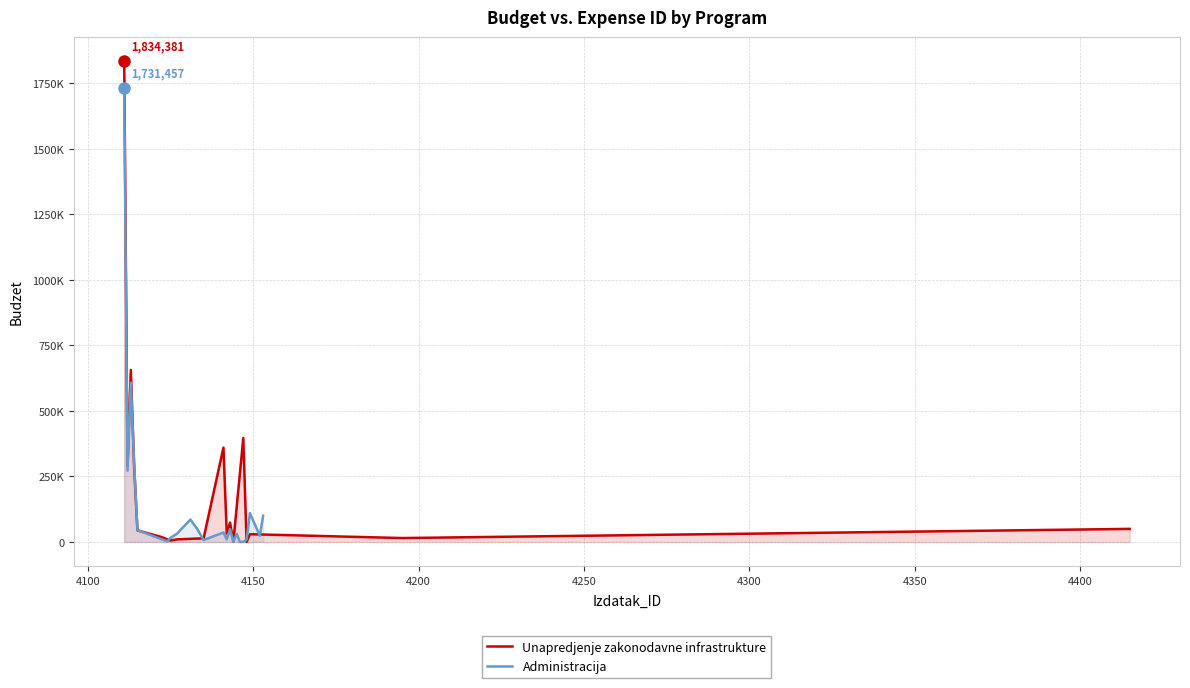

What is the difference between the second highest and minimum values in the Izdatak_ID series?

84.0